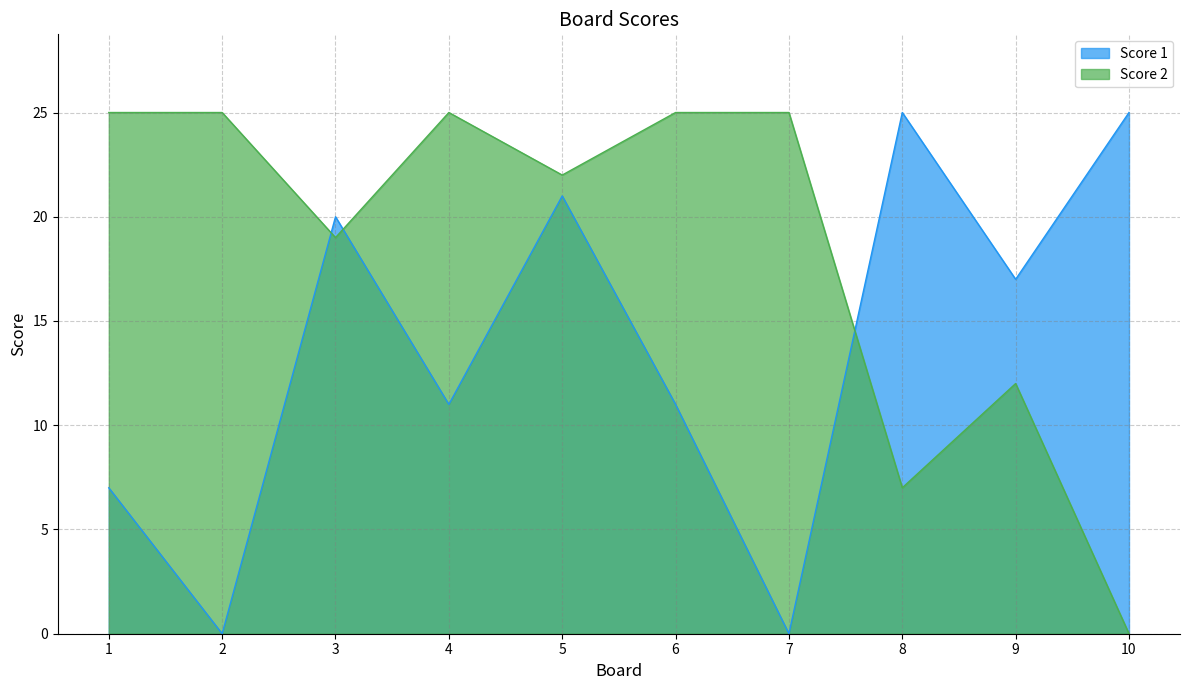

Which category has the lowest value across all series?

2